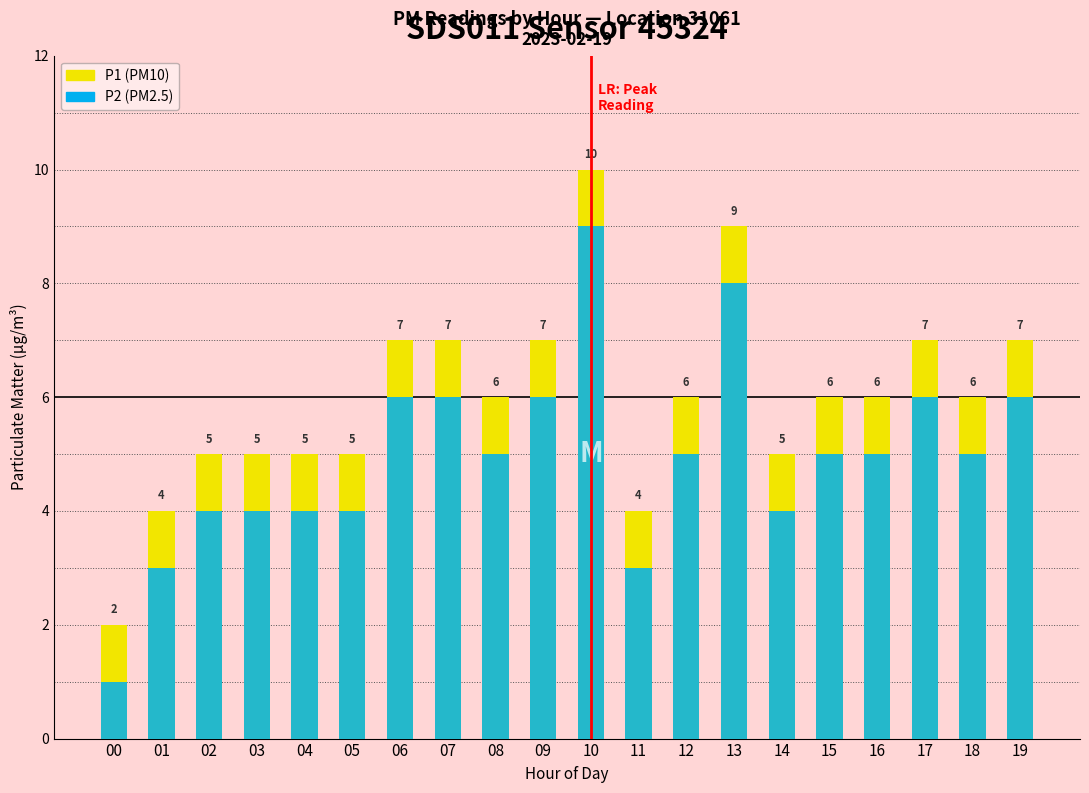

What is the sum of all P2 values?

99